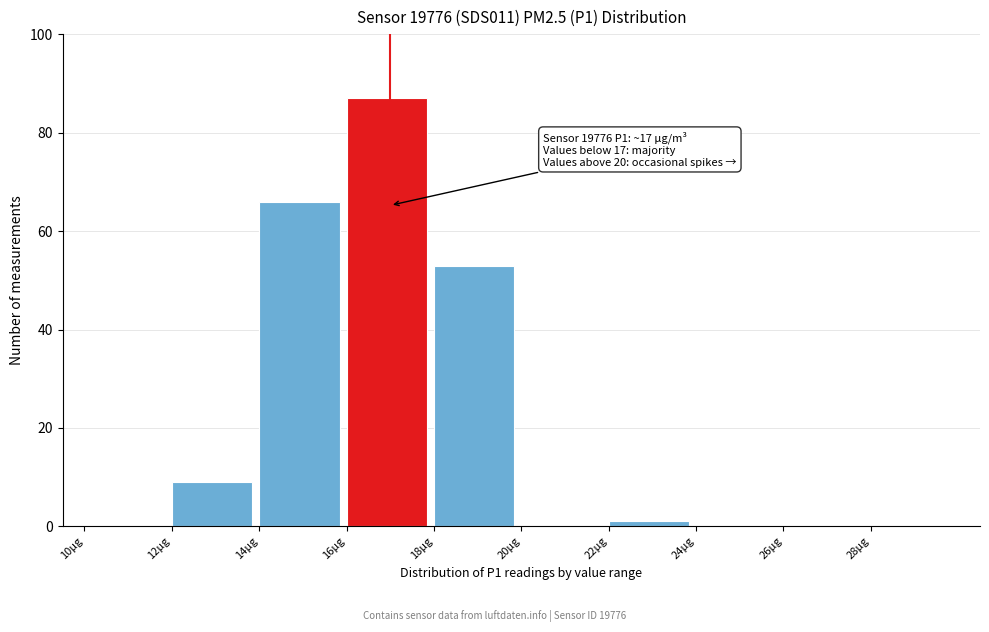

Over which range of the x-axis is the bar tallest?

16 to 18